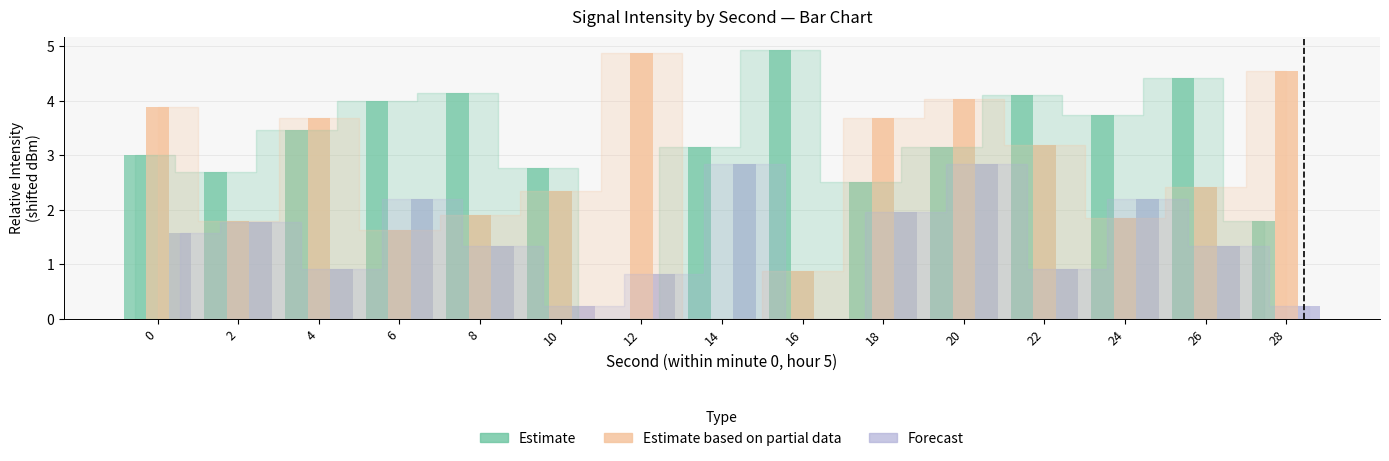

What is the sum of the Forecast values at 8 and 2?

3.1